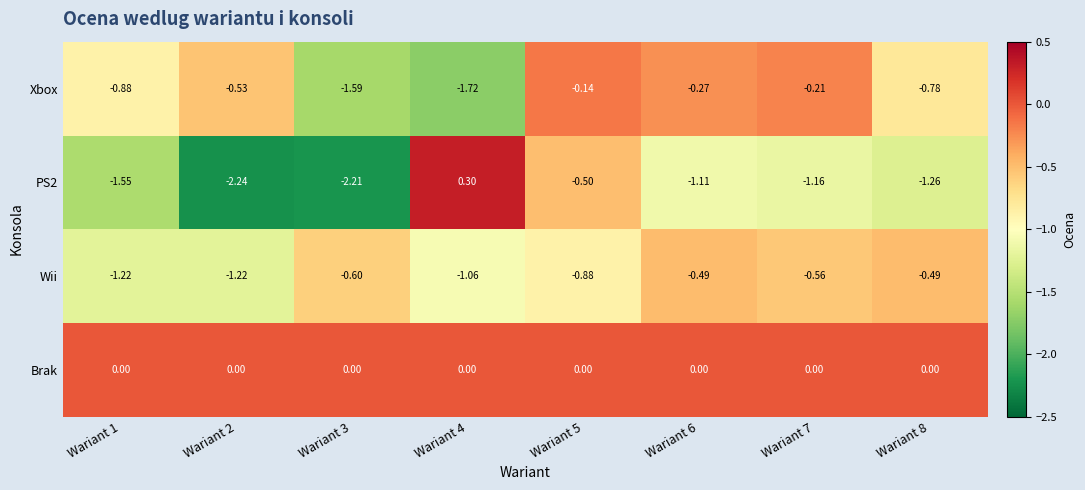

Which series has the largest total across all categories?

Brak